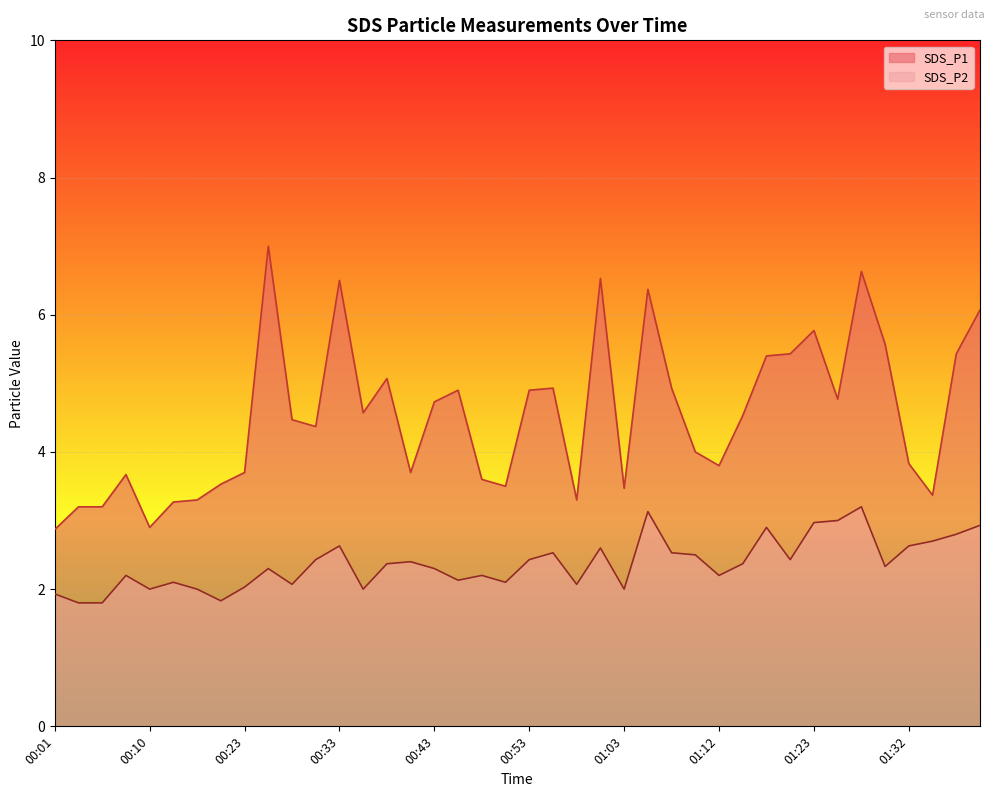

True or false: SDS_P2 has more than 1 points higher than both neighbors.

True